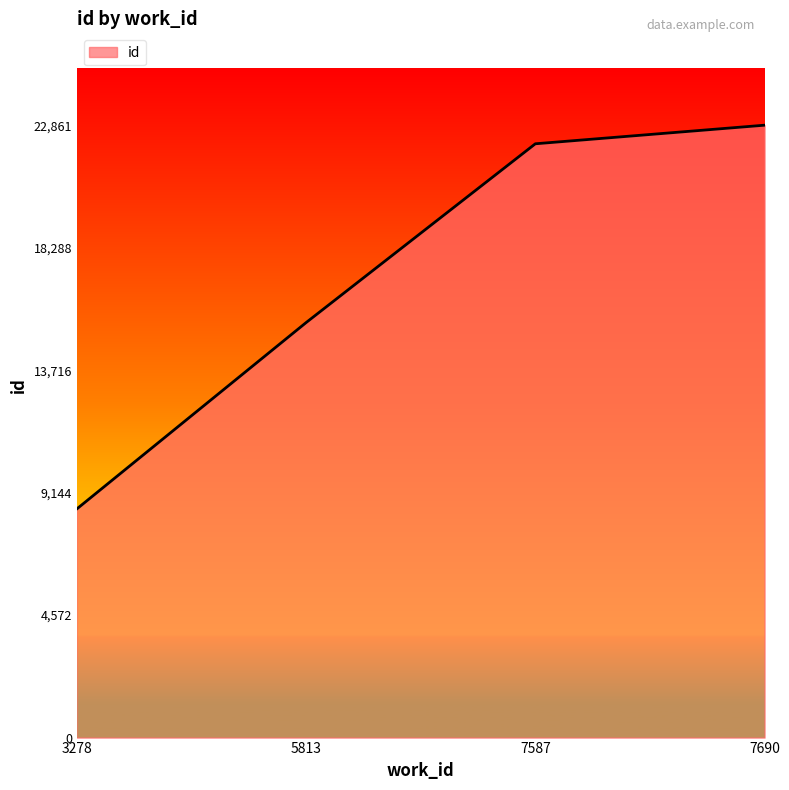

What is the sum of the values at 5813 and 7690?

38354